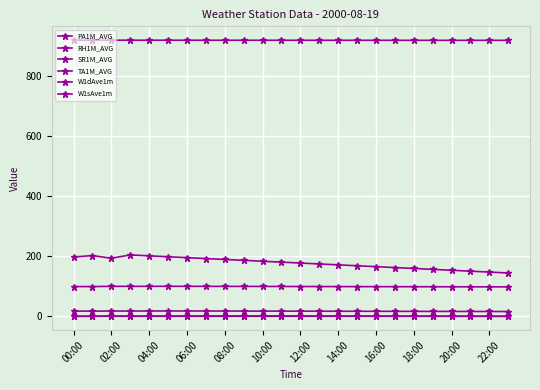

True or false: W1dAve1m and RH1M_AVG intersect in this chart.

False